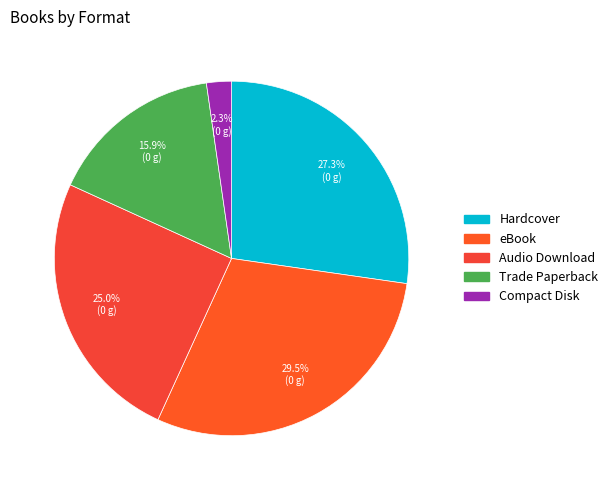

What is the ratio of the value at Hardcover to the value at Audio Download?

1.1